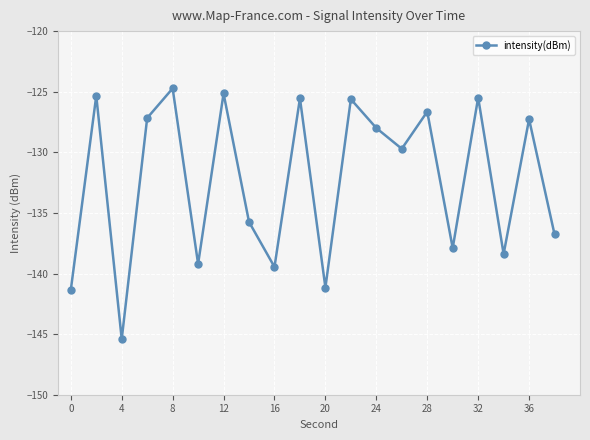

True or false: the data has more than 0 interior local peaks.

True